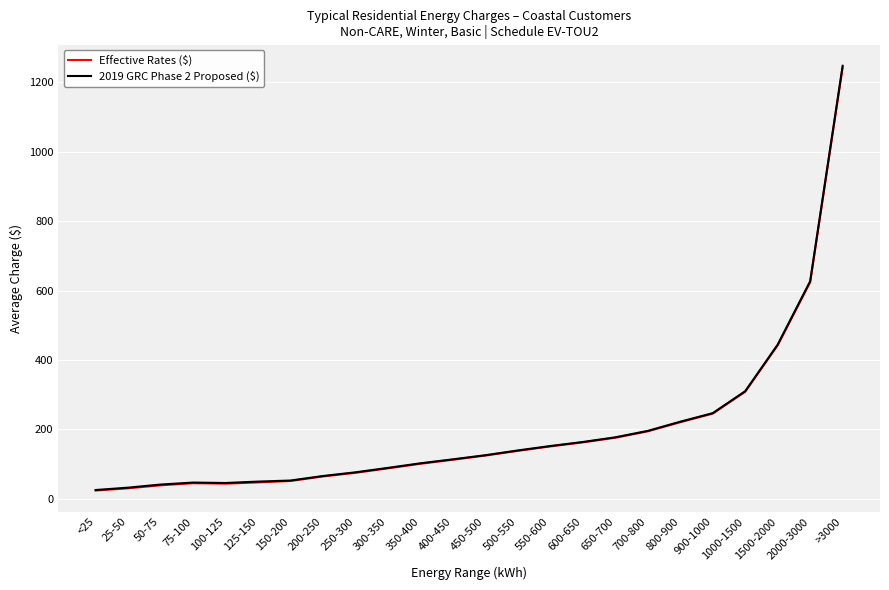

How many lines are shown in the chart?

2